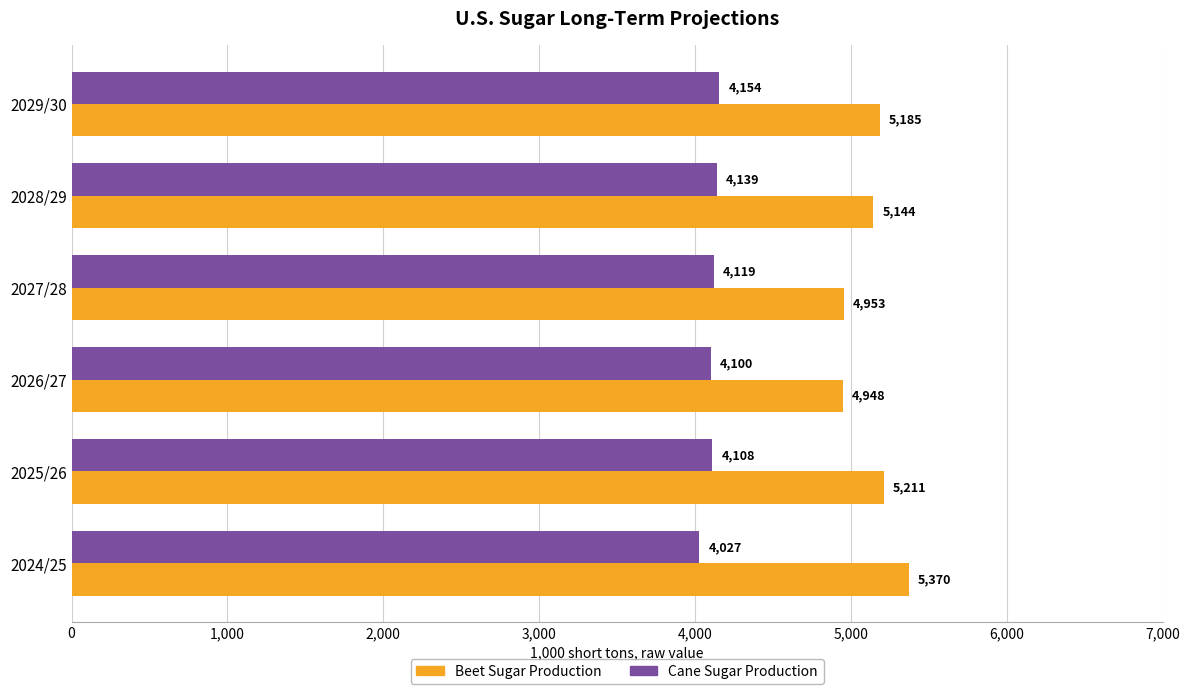

At how many categories does at least one series exceed 5224?

1